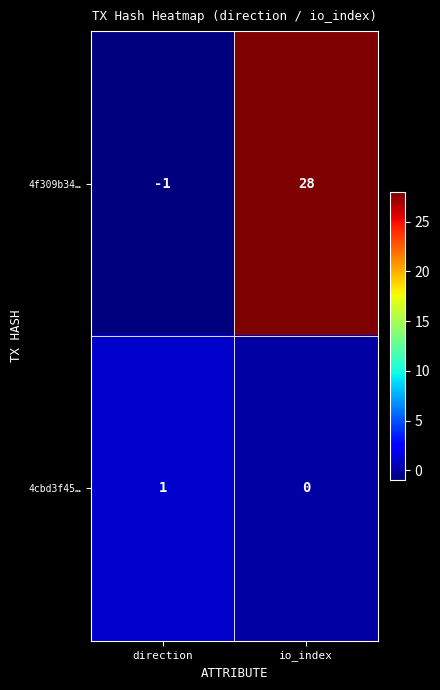

Rank the series by their maximum value, from highest to lowest.

4f309b34…, 4cbd3f45…